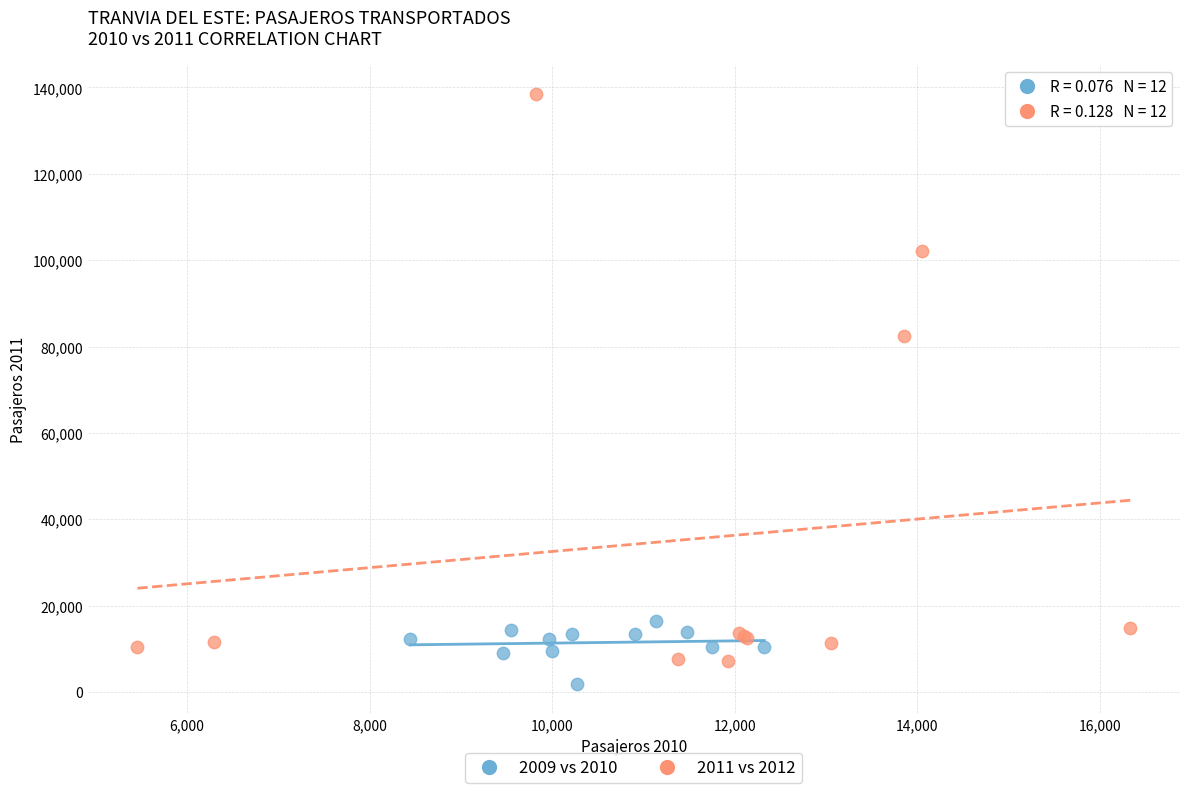

Which series has the widest spread of Y values?

2011 vs 2012